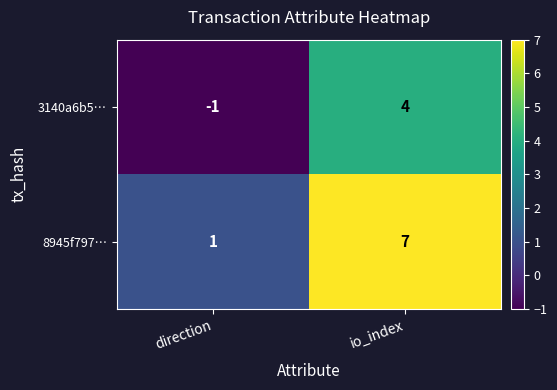

At io_index, list the series in order from smallest to largest.

3140a6b5…, 8945f797…